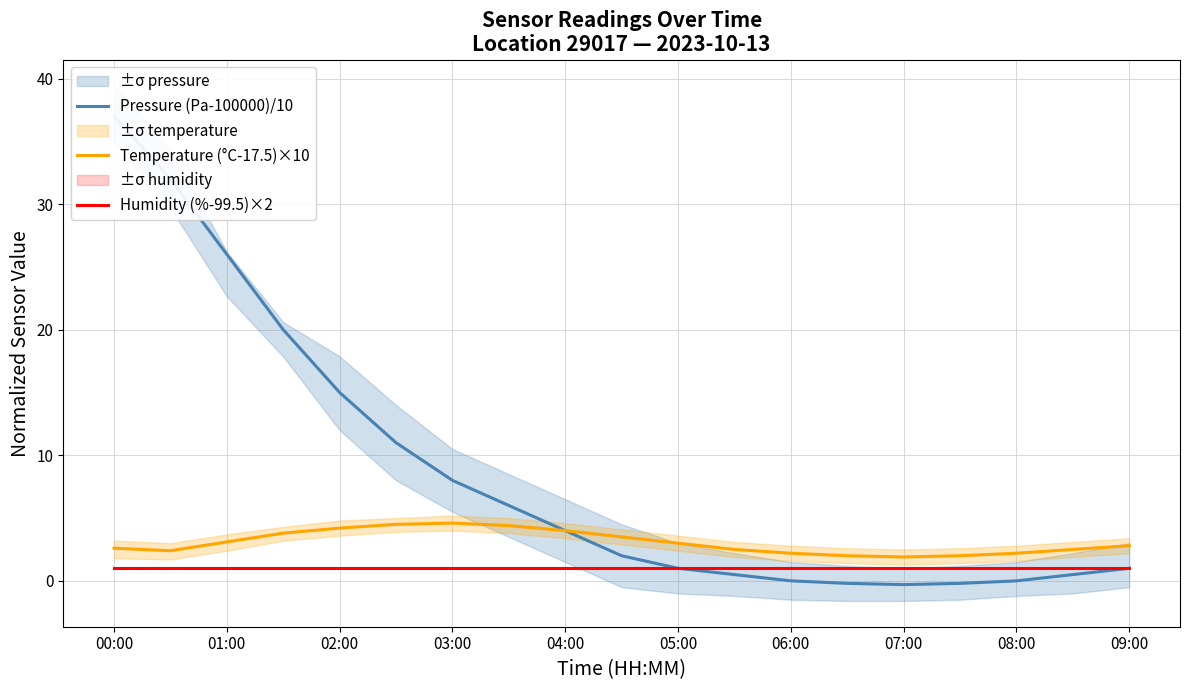

Which series has the widest spread of values?

Pressure (Pa-100000)/10